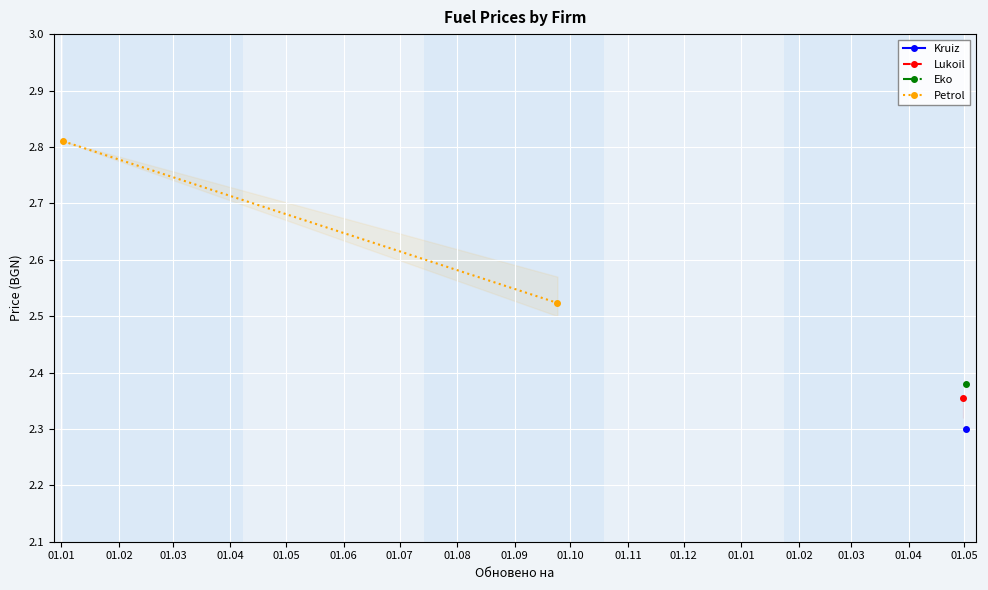

What is the value of the 2nd point from the left?

2.5